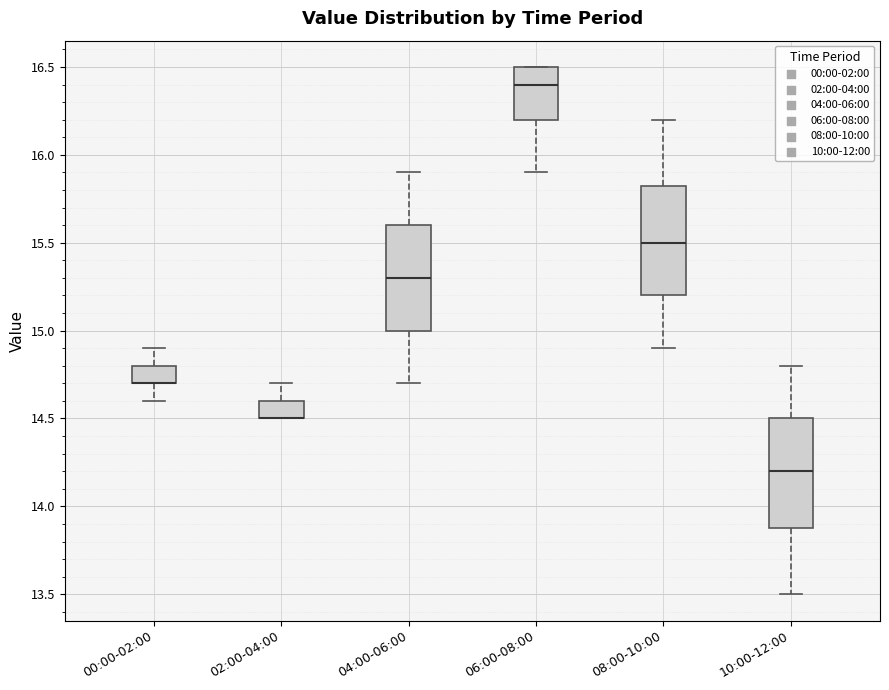

Where is the upper edge of the box for 08:00-10:00 on the y-axis? The values are not printed on the chart, so give them approximately, as read against the axis.

15.85